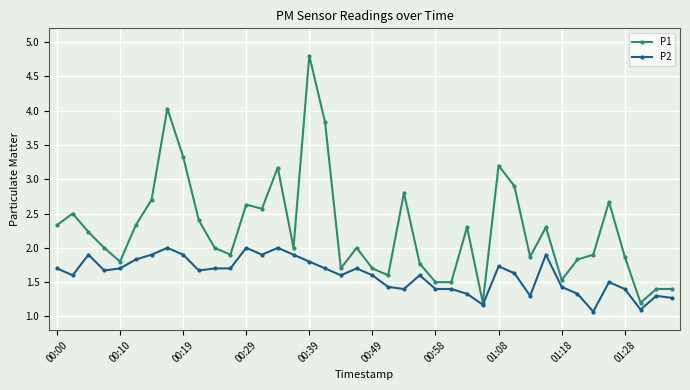

Reading left to right, what are all the values shown in this chart?

P1: 2.3	2.5	2.2	2.0	1.8	2.3	2.7	4.0	3.3	2.4	2.0	1.9	2.6	2.6	3.2	2.0	4.8	3.8	1.7	2.0	1.7	1.6	2.8	1.8	1.5	1.5	2.3	1.2	3.2	2.9	1.9	2.3	1.5	1.8	1.9	2.7	1.9	1.2	1.4	1.4
P2: 1.7	1.6	1.9	1.7	1.7	1.8	1.9	2.0	1.9	1.7	1.7	1.7	2.0	1.9	2.0	1.9	1.8	1.7	1.6	1.7	1.6	1.4	1.4	1.6	1.4	1.4	1.3	1.2	1.7	1.6	1.3	1.9	1.4	1.3	1.1	1.5	1.4	1.1	1.3	1.3